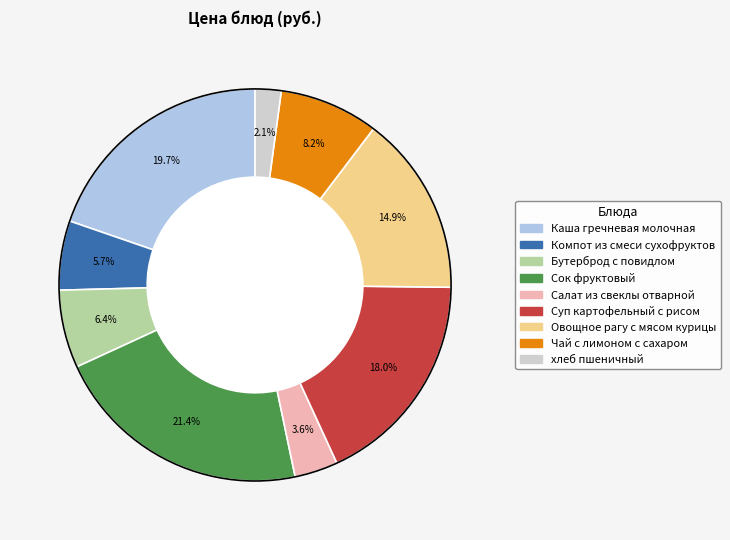

To the nearest percent, what portion does Бутерброд с повидлом represent?

6%